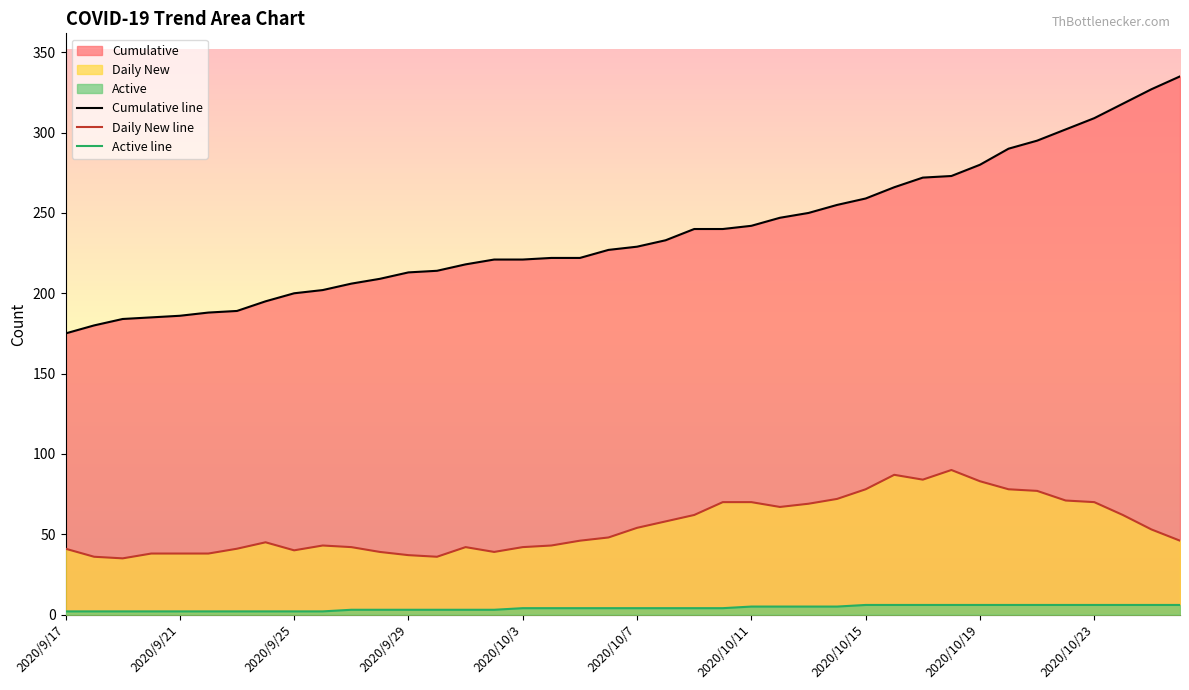

What position from the right is 2020/10/8?

19